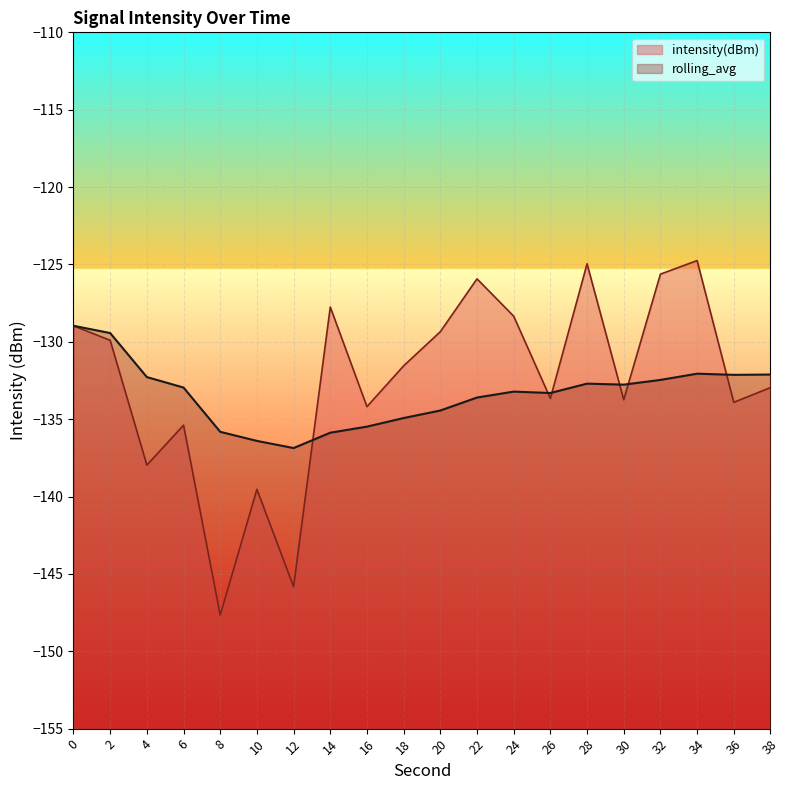

Which category has the highest value in the intensity(dBm) series?

34